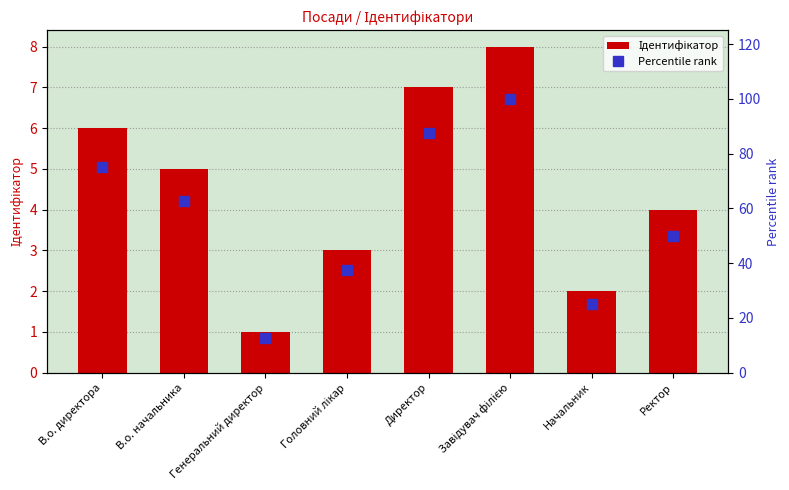

Which category has the lowest value across all series?

Генеральний директор